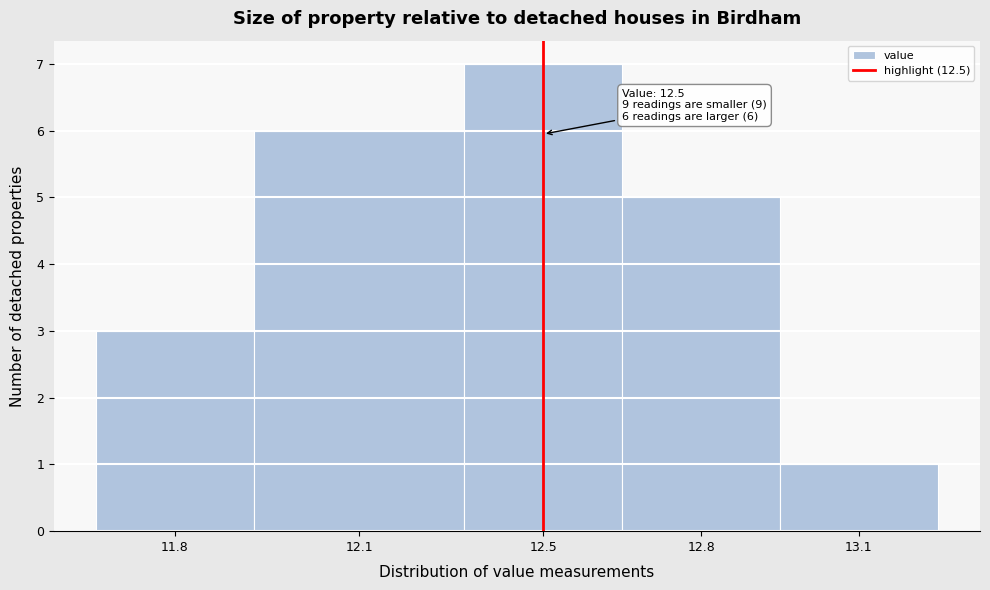

Reading right to left, what are all the values shown in this chart?

13.1=1	12.8=5	12.5=7	12.1=6	11.8=3